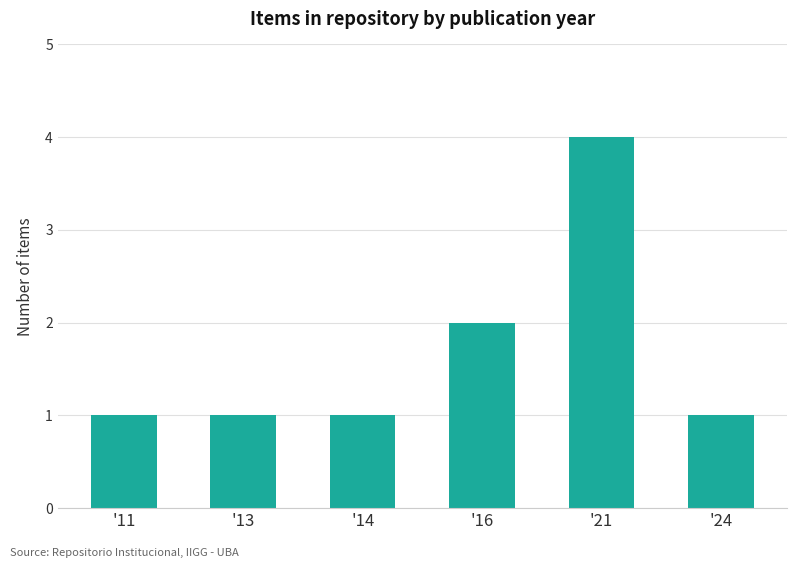

Reading right to left, what are all the values shown in this chart?

'24=1	'21=4	'16=2	'14=1	'13=1	'11=1